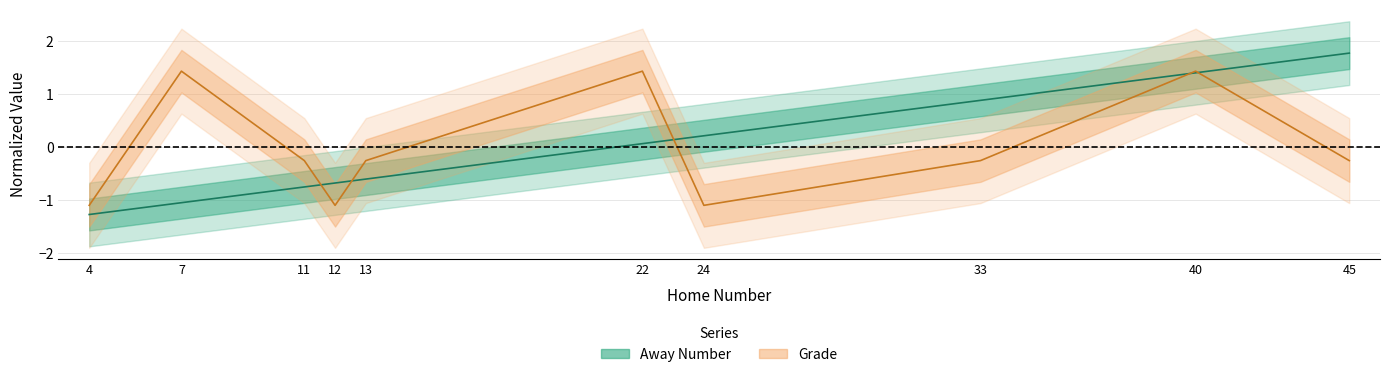

What is the value of the Away Number point at the 3rd from the left?

-0.7